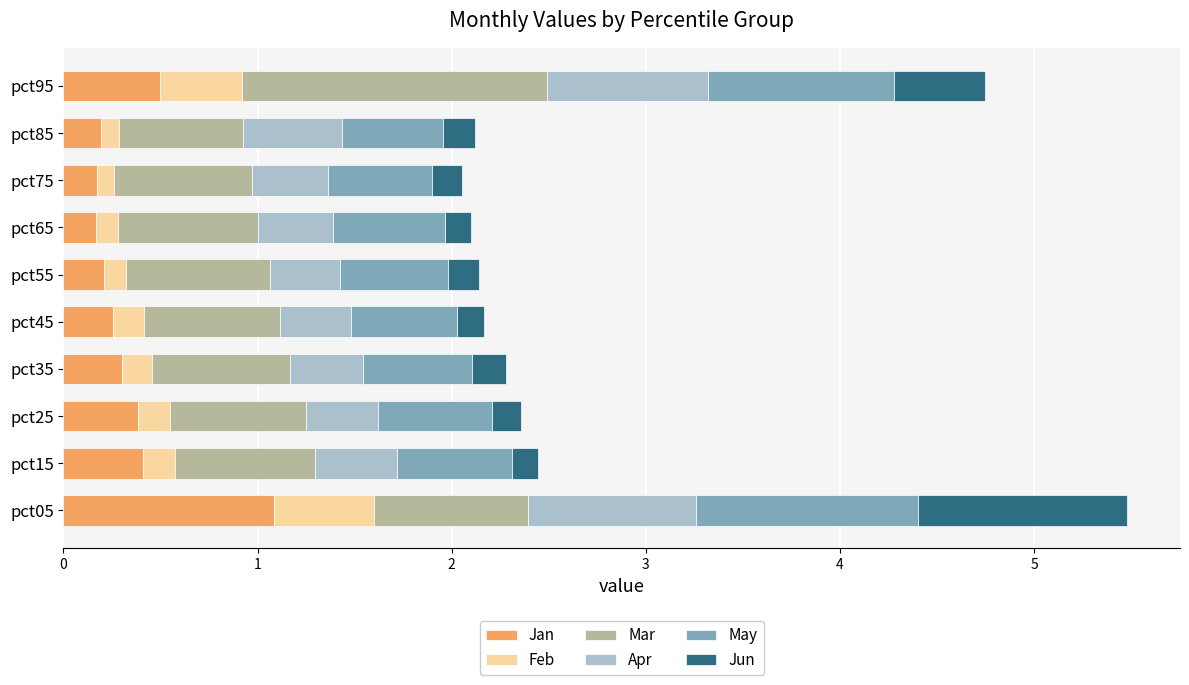

How many distinct data groups are displayed?

6